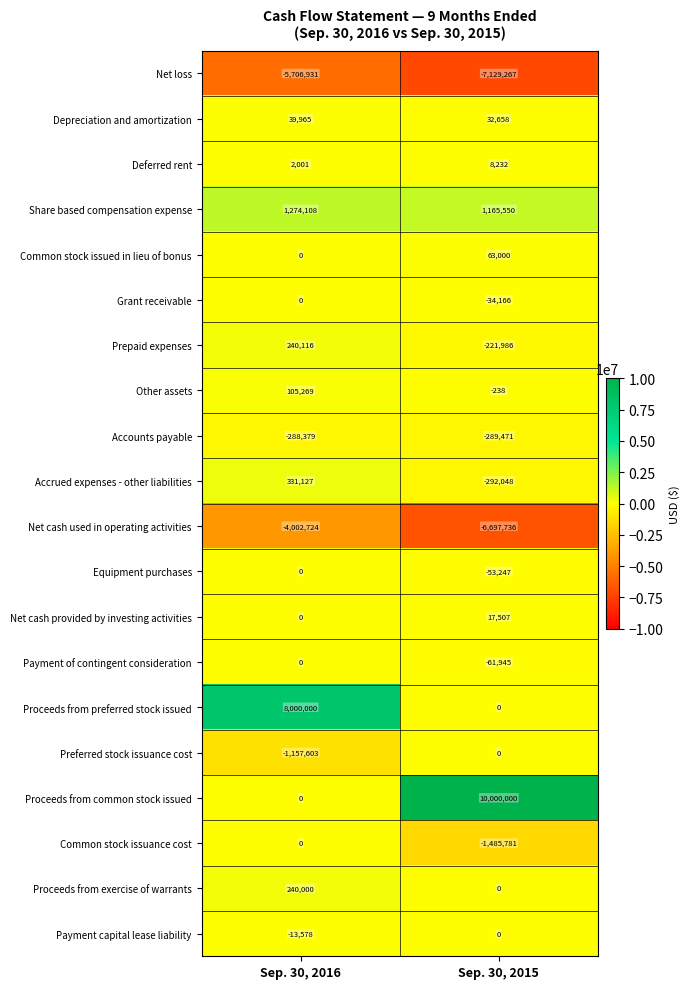

What is the smallest value displayed?

-7129267